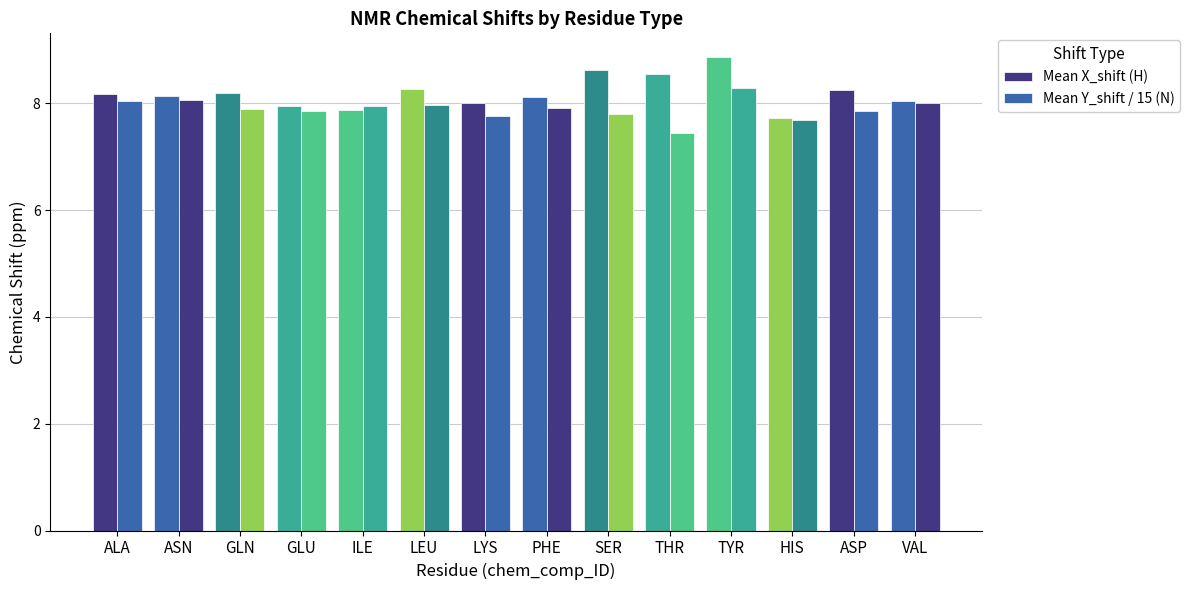

How many bars are there in each group?

2